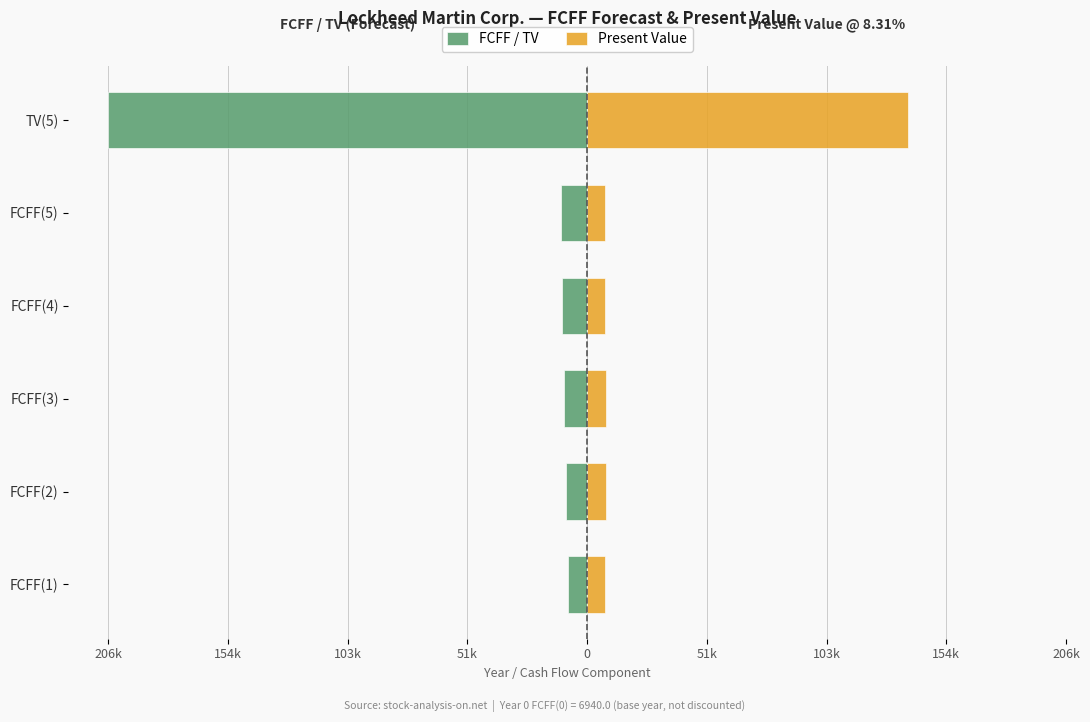

Count the number of data series in this chart.

2